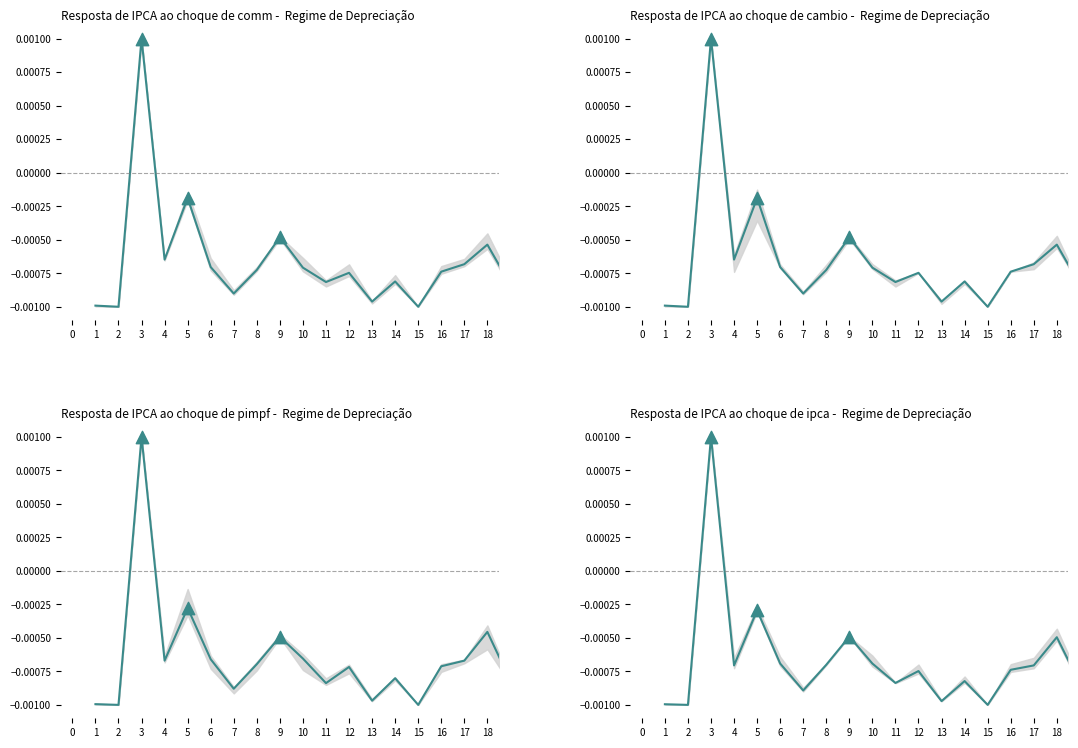

At how many categories does at least one series exceed 0?

1